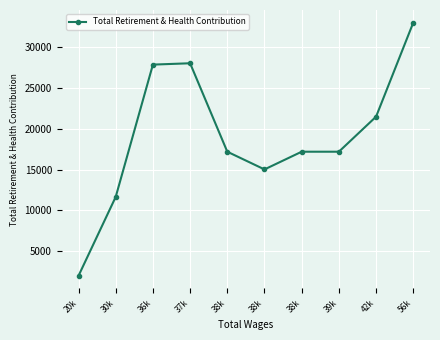

At which category does the chart reach its peak across all series?

56k